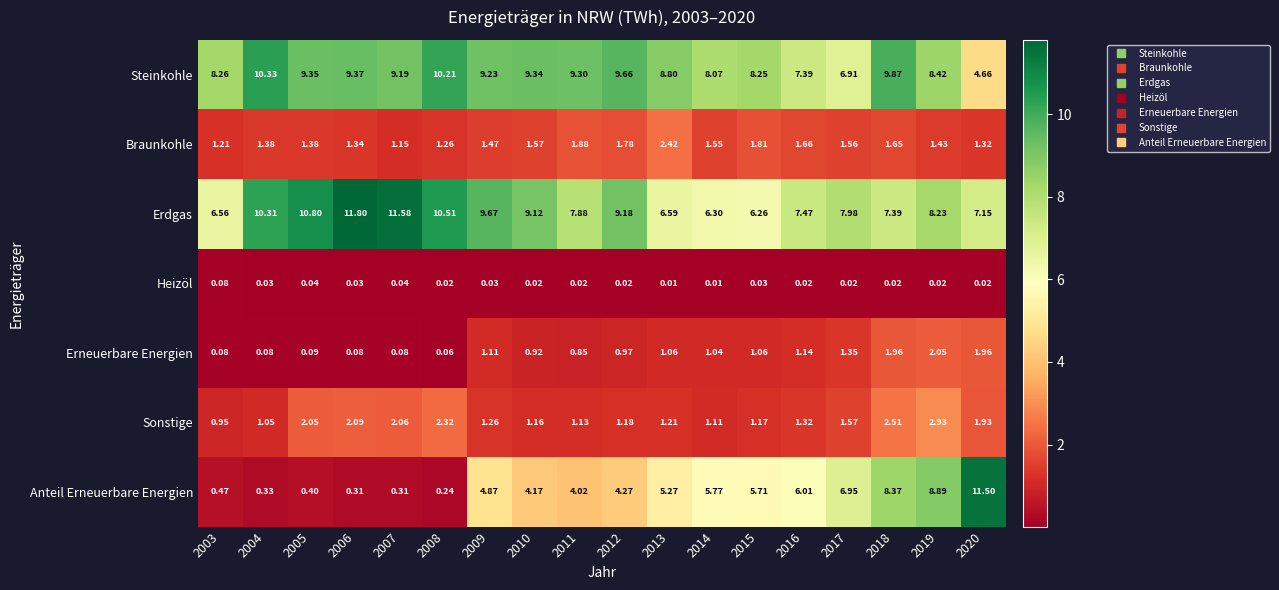

List the series in order of their peak value, lowest first.

Heizöl, Erneuerbare Energien, Braunkohle, Sonstige, Steinkohle, Anteil Erneuerbare Energien, Erdgas